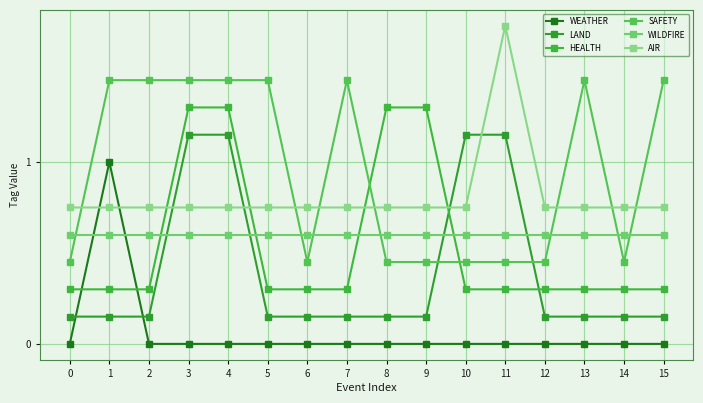

What is the difference between the highest and lowest values at 11?

1.8